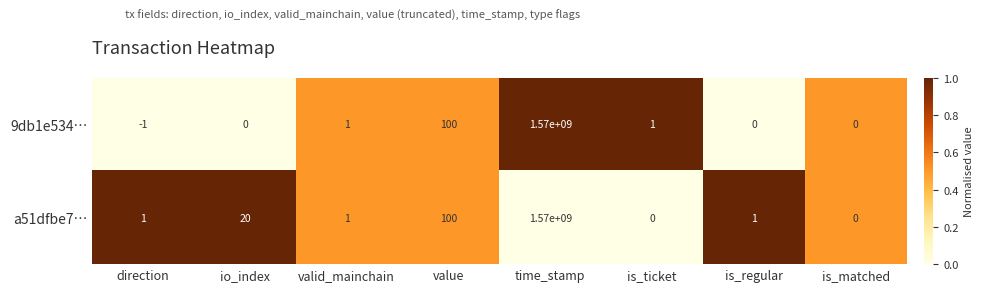

Reading left to right, what are all the values shown in this chart?

9db1e534…: direction=-1	io_index=0	valid_mainchain=1	value=100	time_stamp=1570000000	is_ticket=1	is_regular=0	is_matched=0
a51dfbe7…: direction=1	io_index=20	valid_mainchain=1	value=100	time_stamp=1570000000	is_ticket=0	is_regular=1	is_matched=0